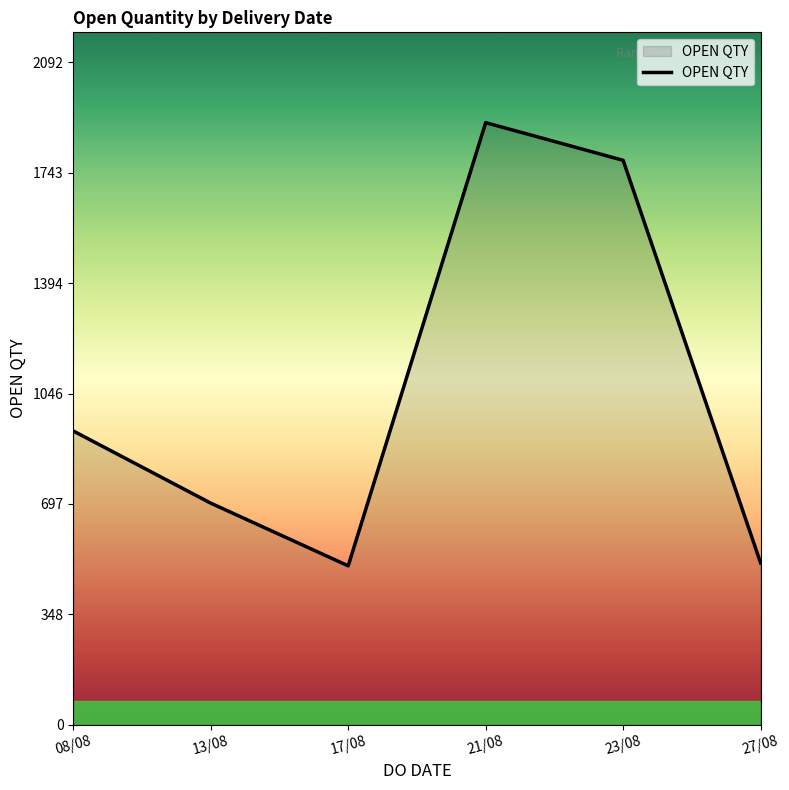

What is the difference between the maximum and minimum values?

1400